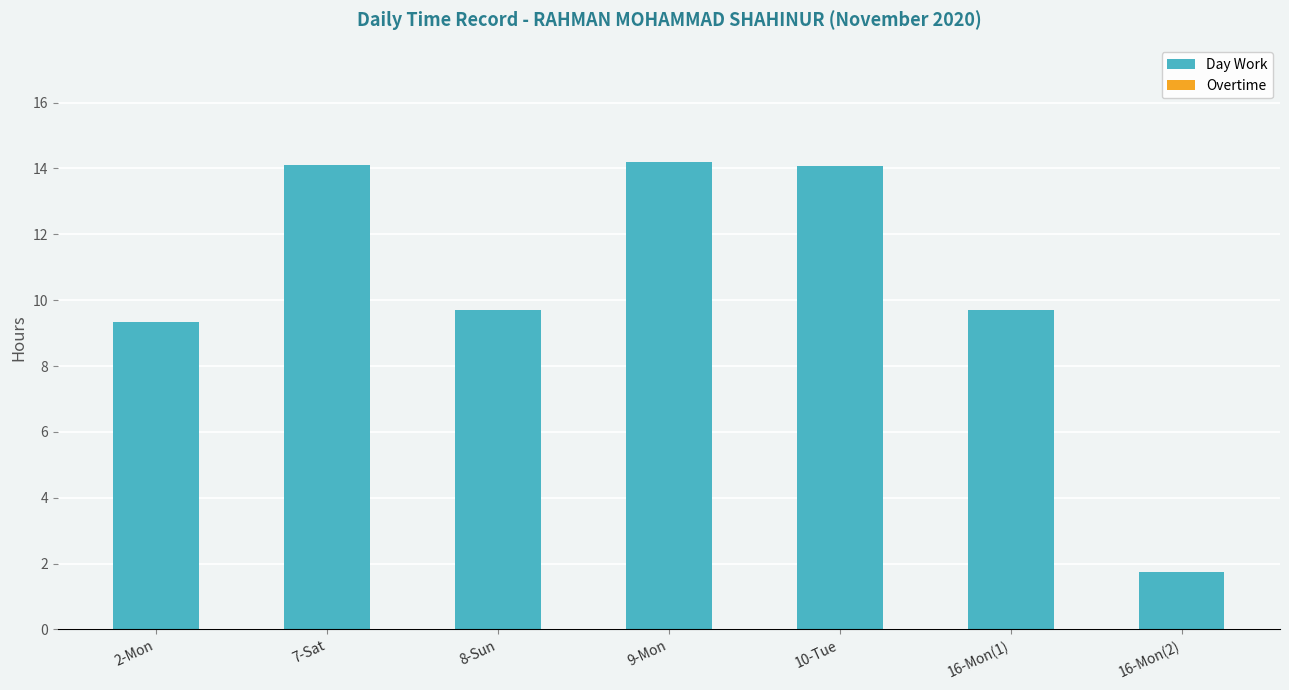

How many distinct data groups are displayed?

1